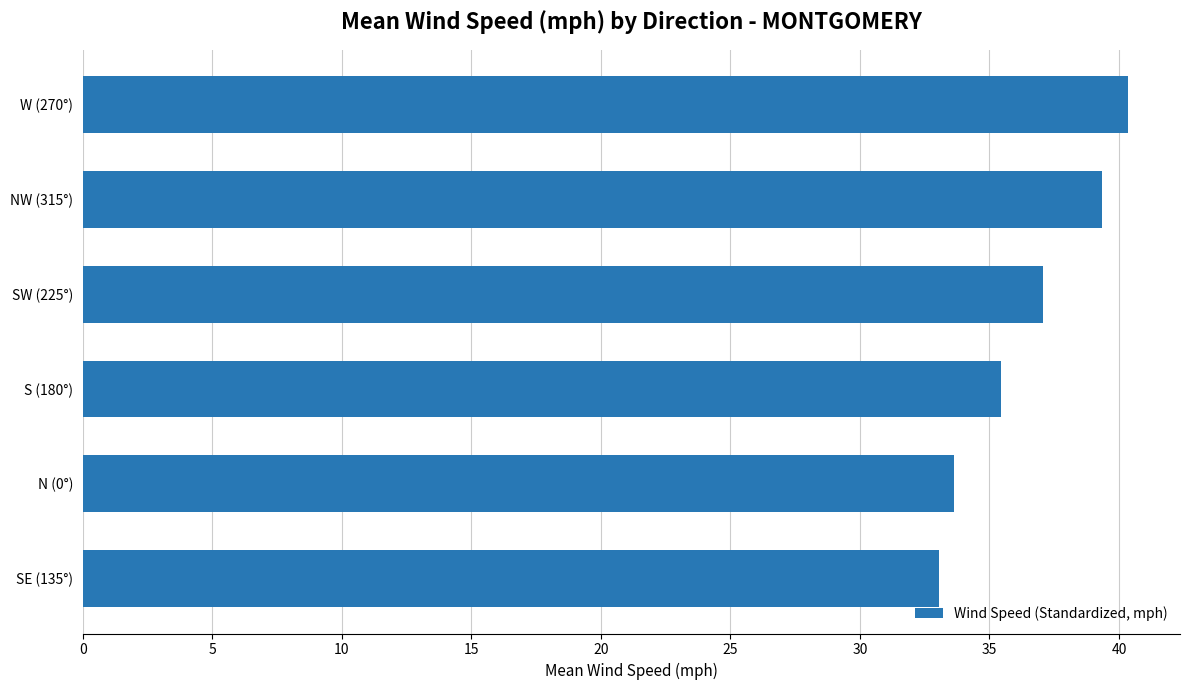

Approximately how many times larger is the value at NW (315°) compared to W (270°)?

1.0